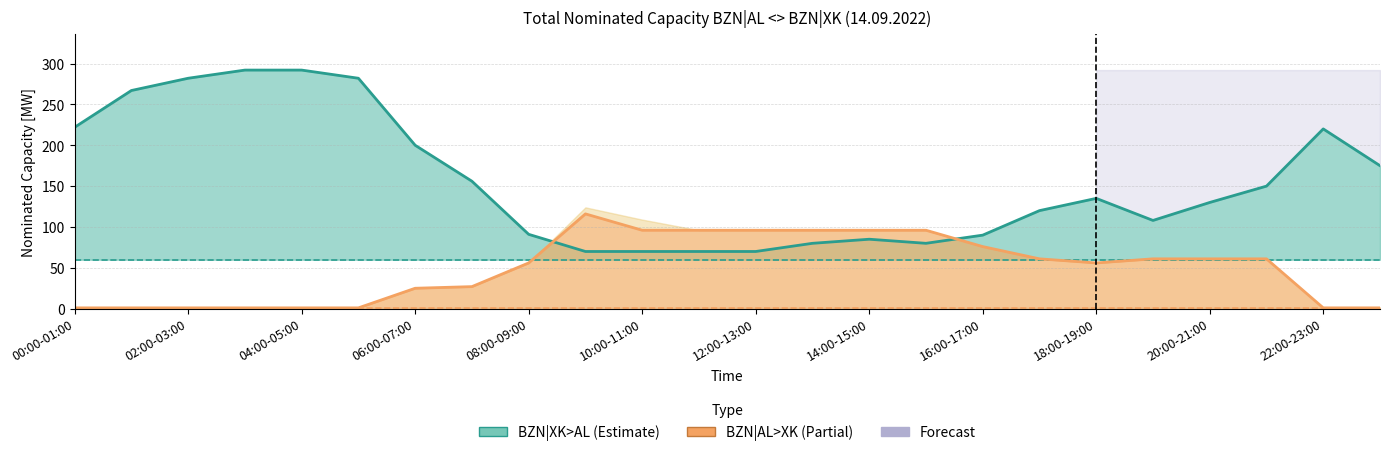

What is the sum of the BZN|XK>AL Daily values at 21 and 16?

240